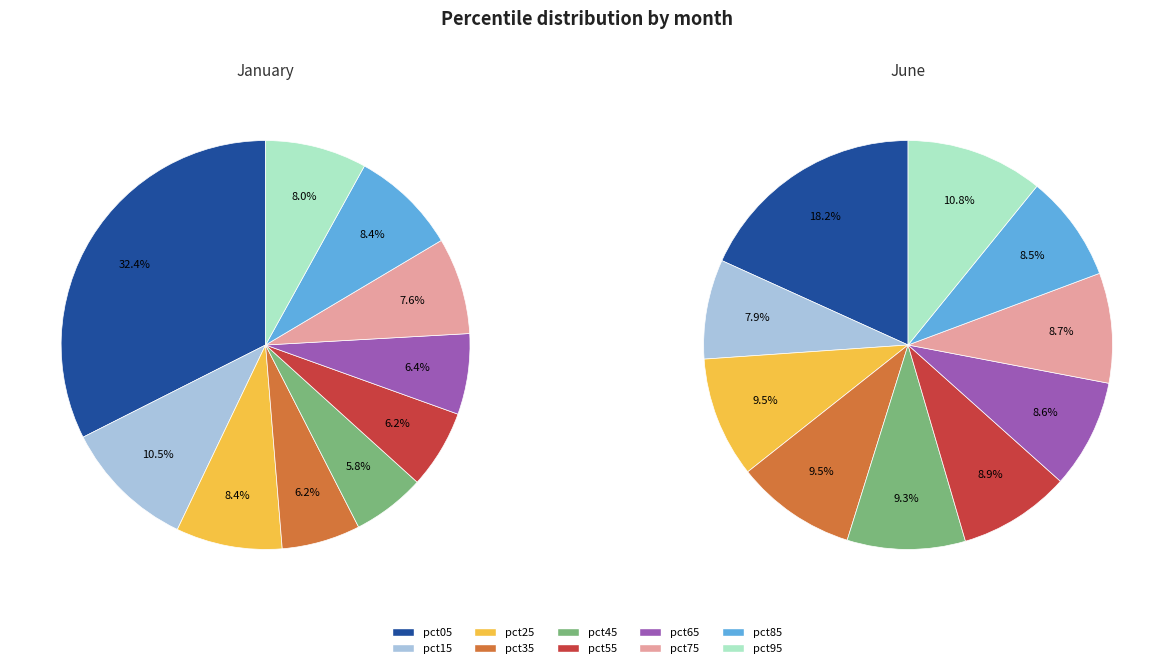

Is it true that 9 is 14% of the pie?

False